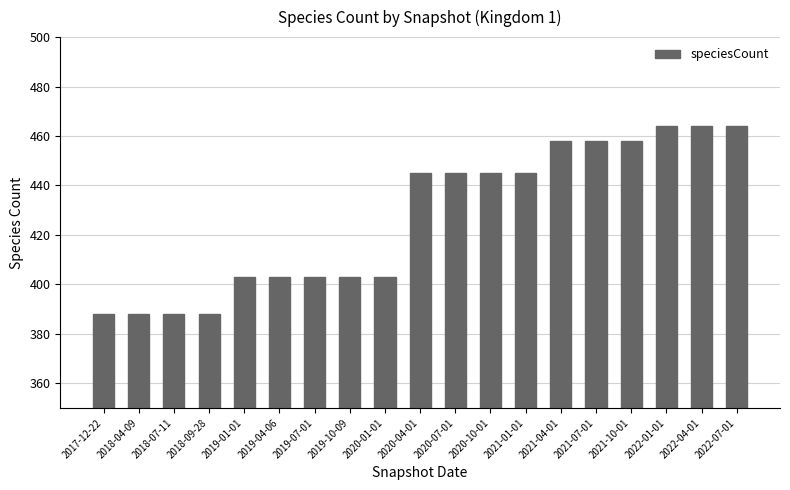

What is the label of the 14th bar from the right?

2019-04-06